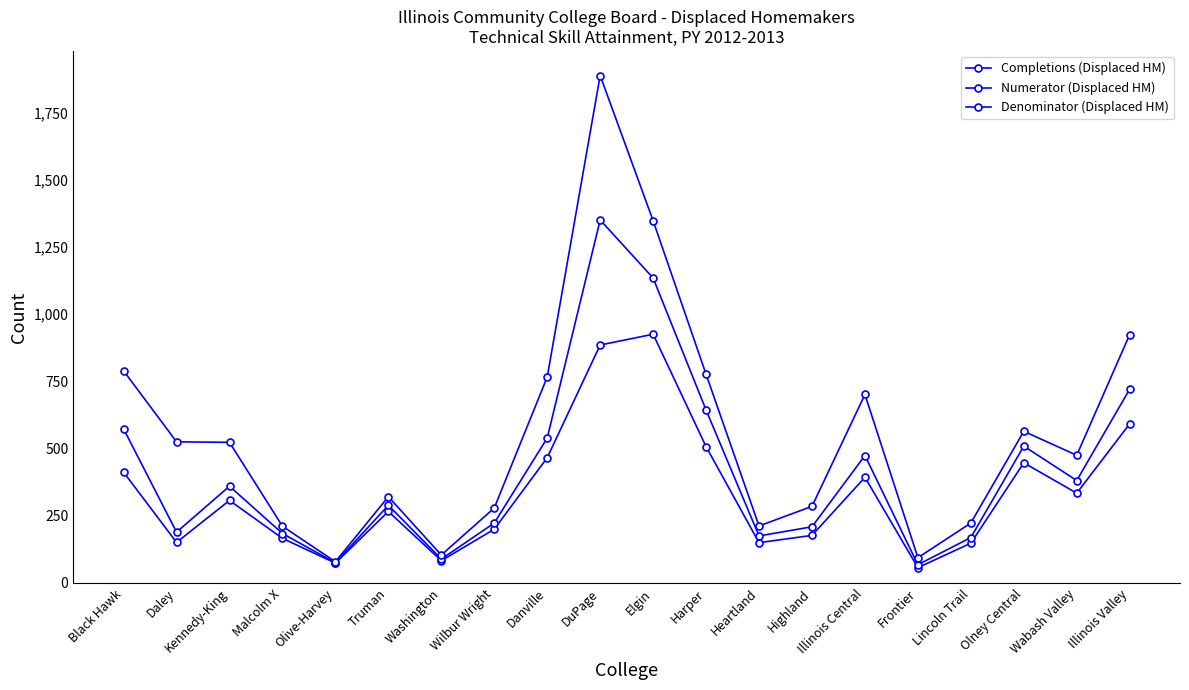

Which series changed the most between Daley and Heartland?

Denominator (Displaced HM)